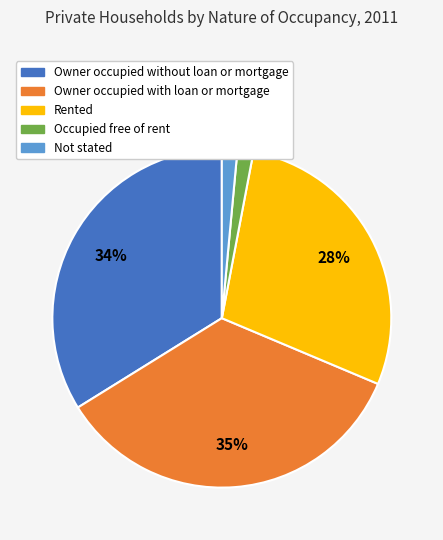

Combined, do Rented and Owner occupied without loan or mortgage account for over 50%?

Yes